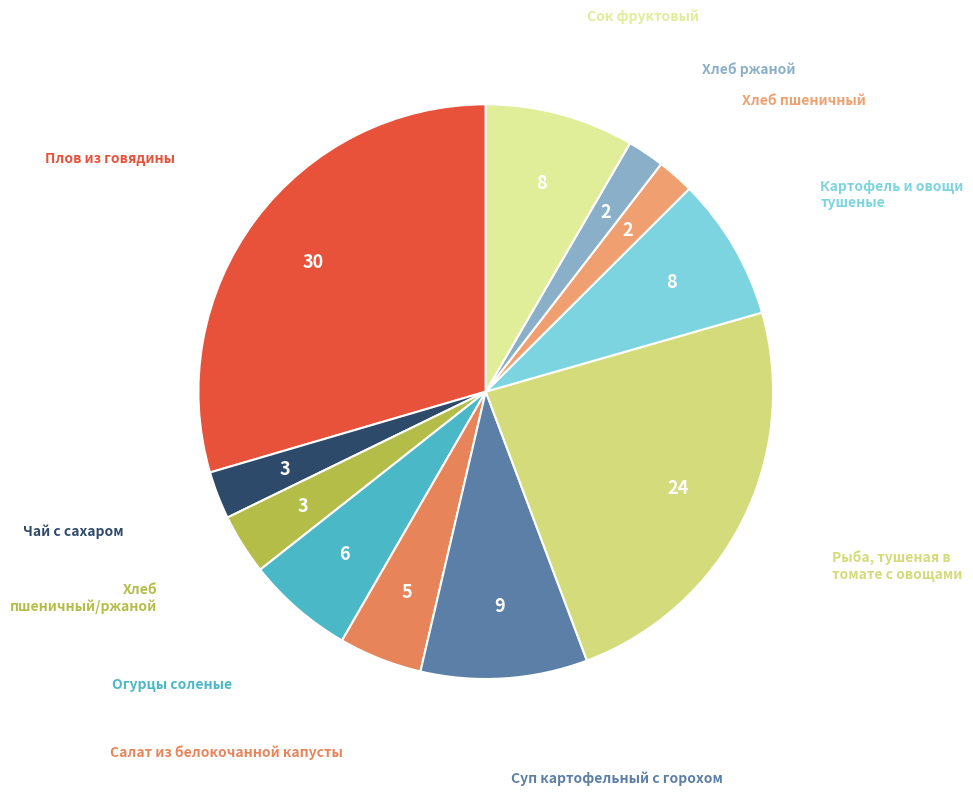

How many slices are in this pie chart?

11